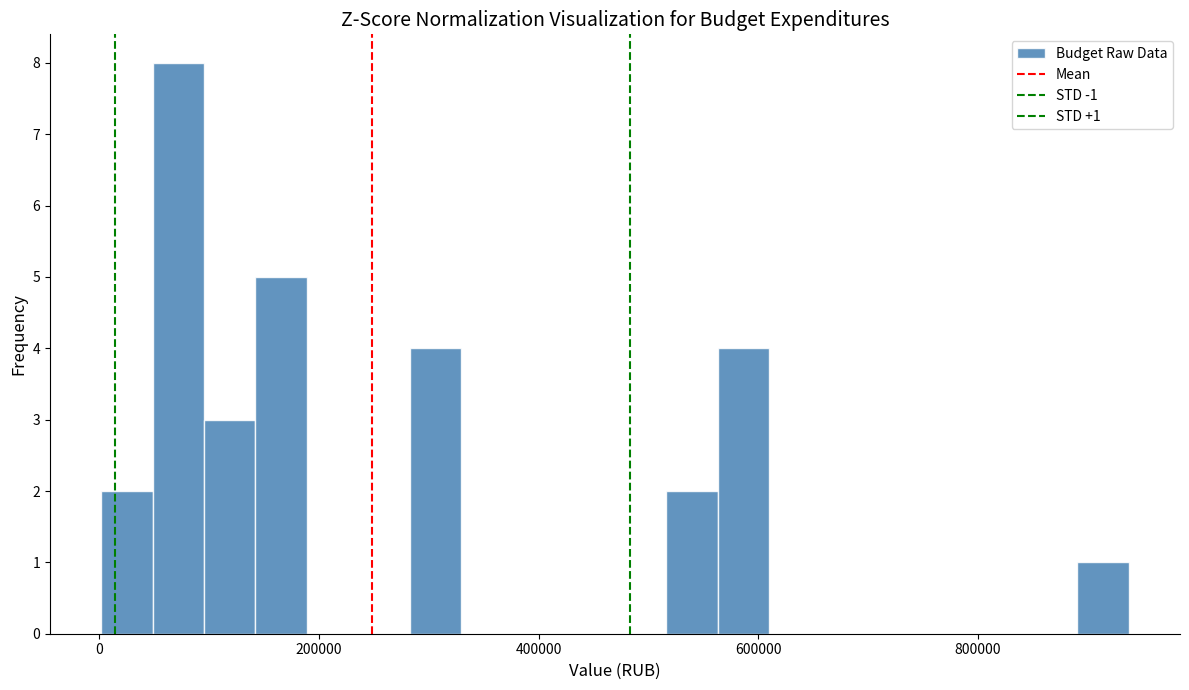

Read against the x-axis, roughly where is the centre of the tallest bar?

80000